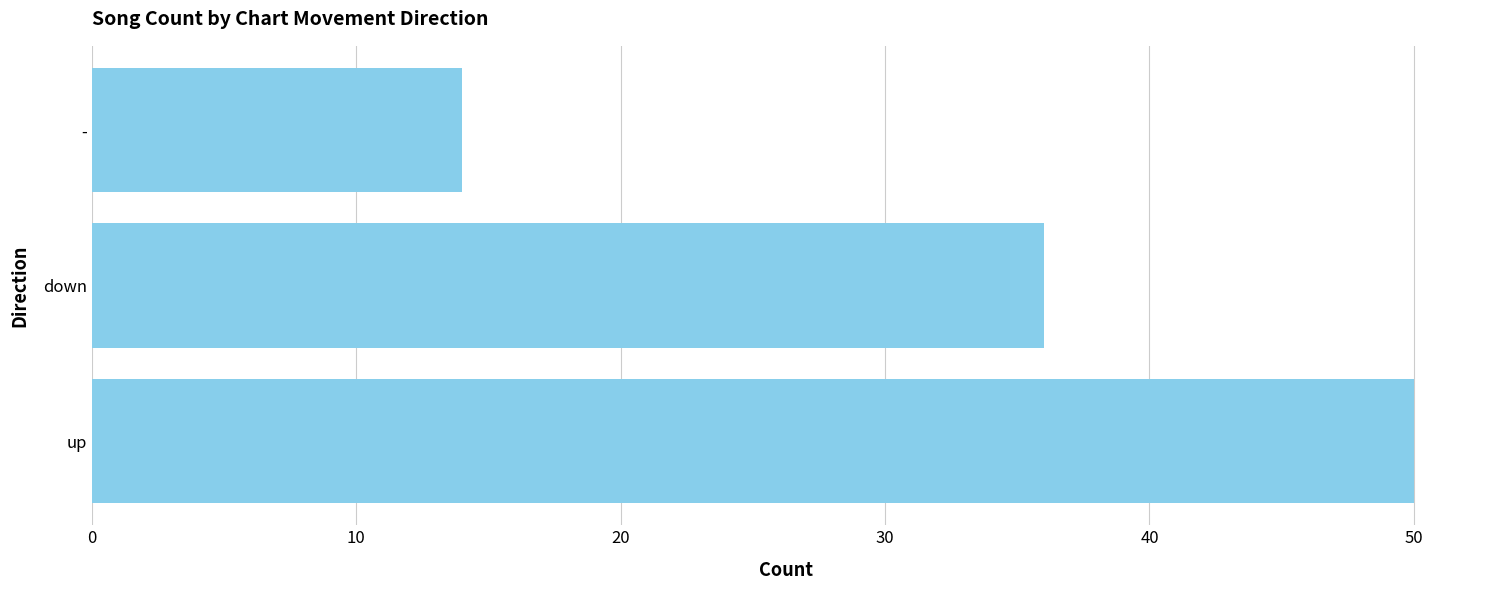

What is the minimum value shown in the chart?

14